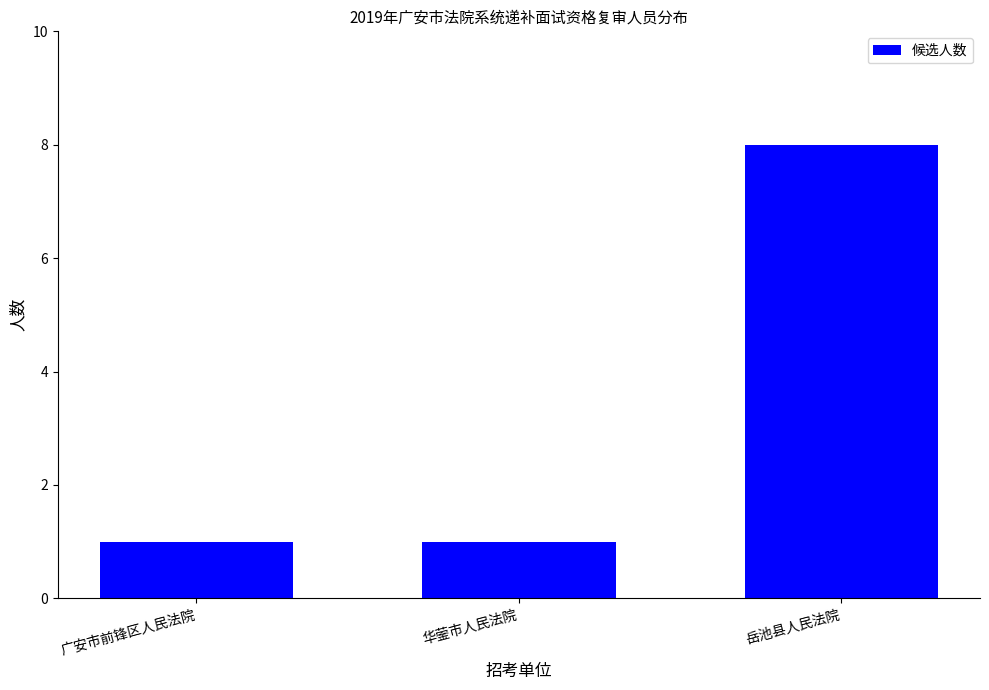

How many values are between 1 and 8?

3